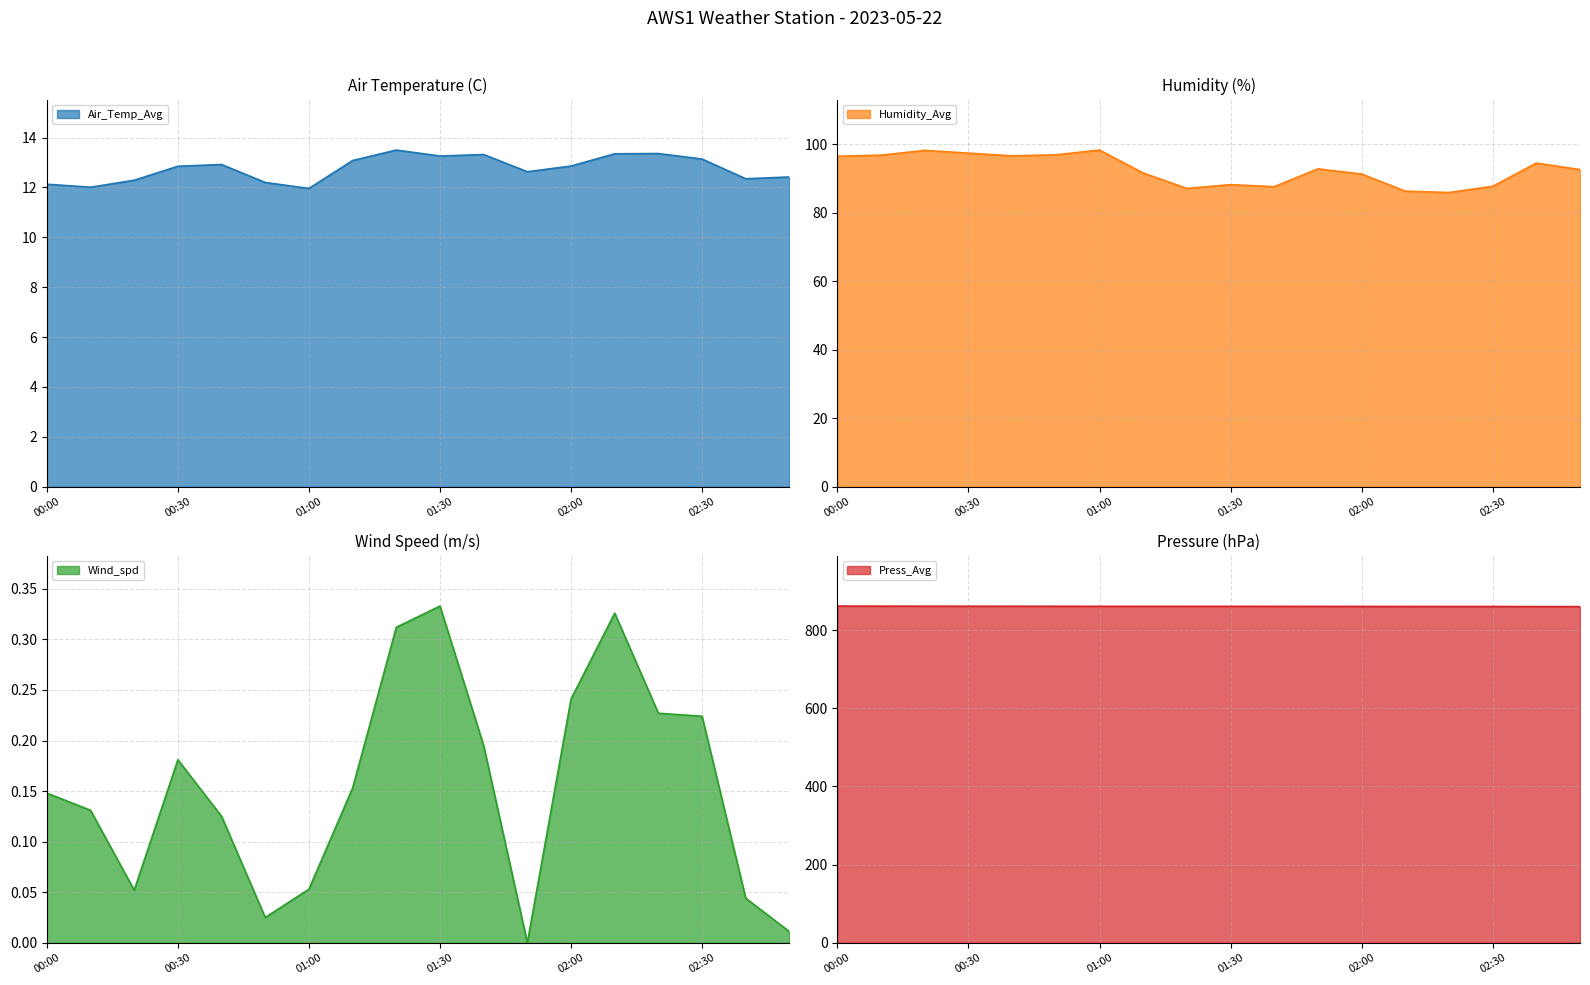

What is the difference between the highest and lowest values at 01:50?

860.8